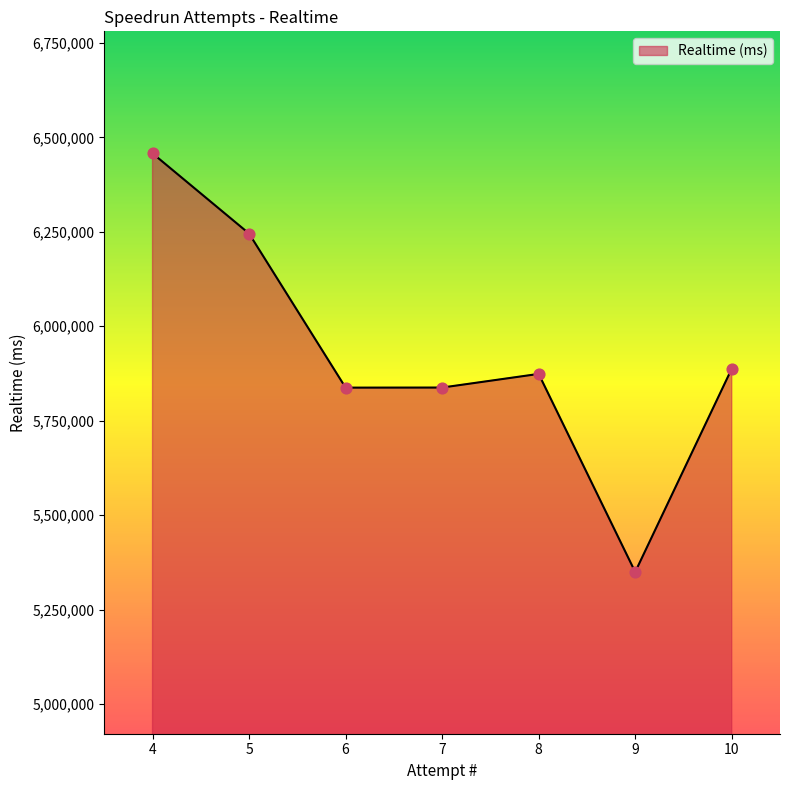

Approximately how many times larger is the value at 4 compared to 7?

1.1